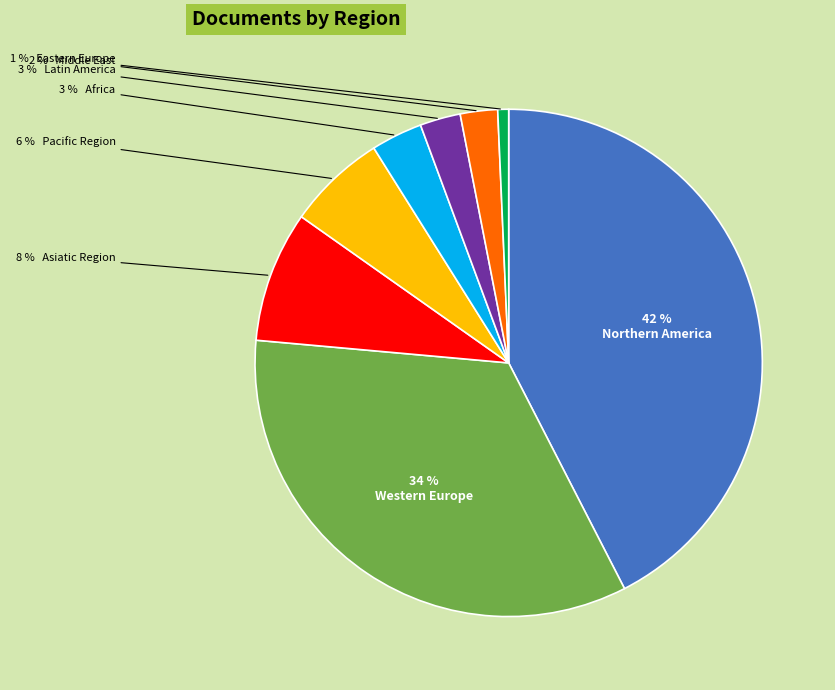

Does any single category account for the majority?

No